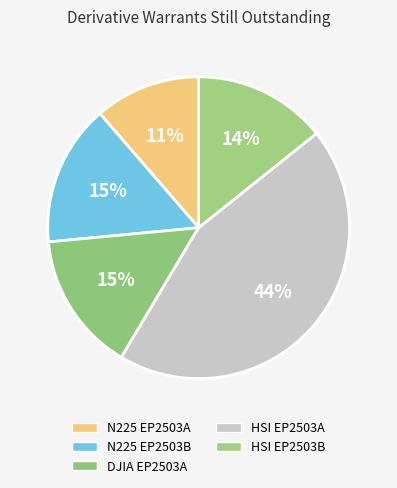

Which category has the smallest portion of the pie?

UB-N225@EP2503A